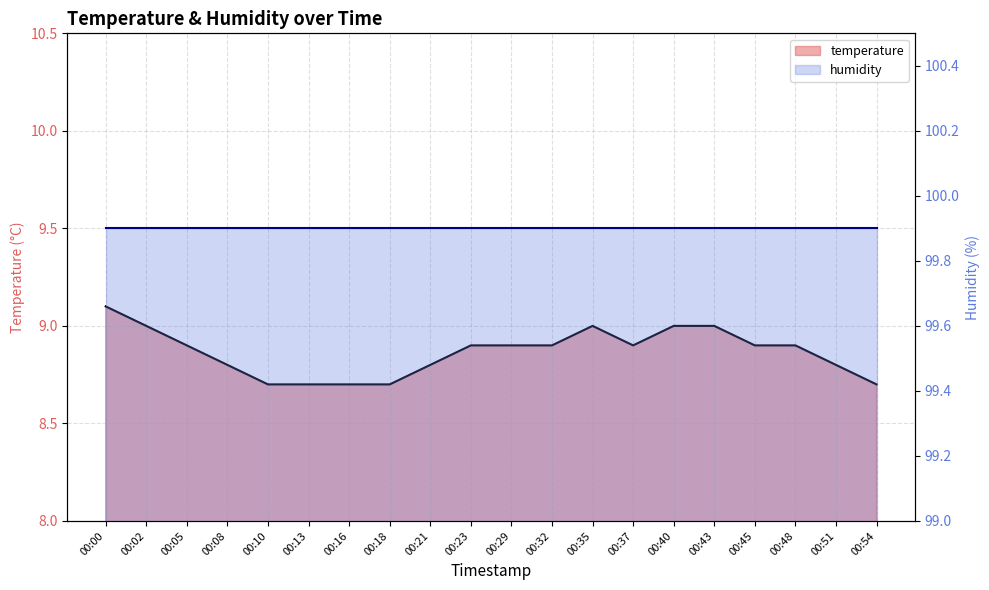

What is the ratio of the value at 00:43 to the value at 00:45?

1.0